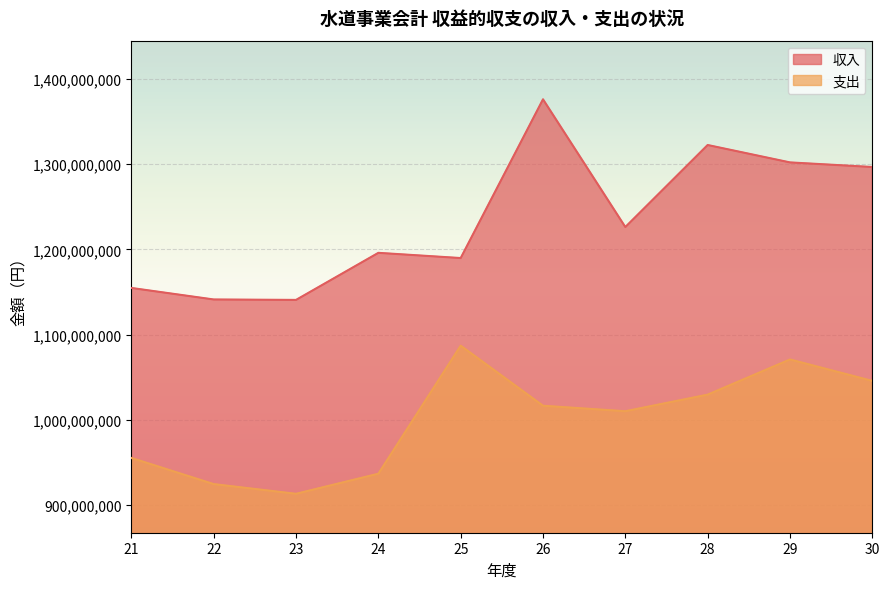

In 支出, how many points are higher than both neighbors (excluding endpoints)?

2